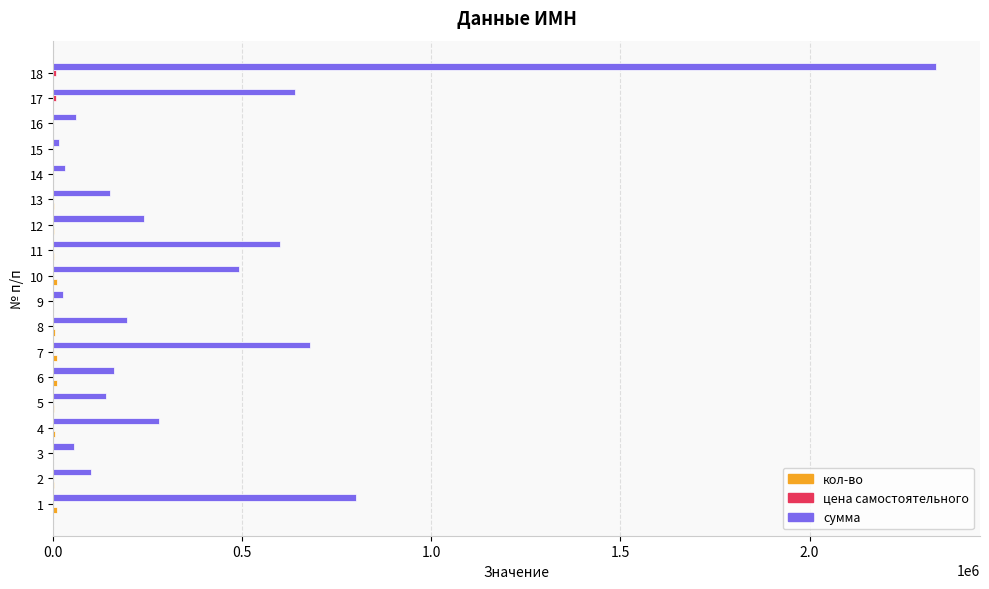

At which category is the sum across all series the highest?

18